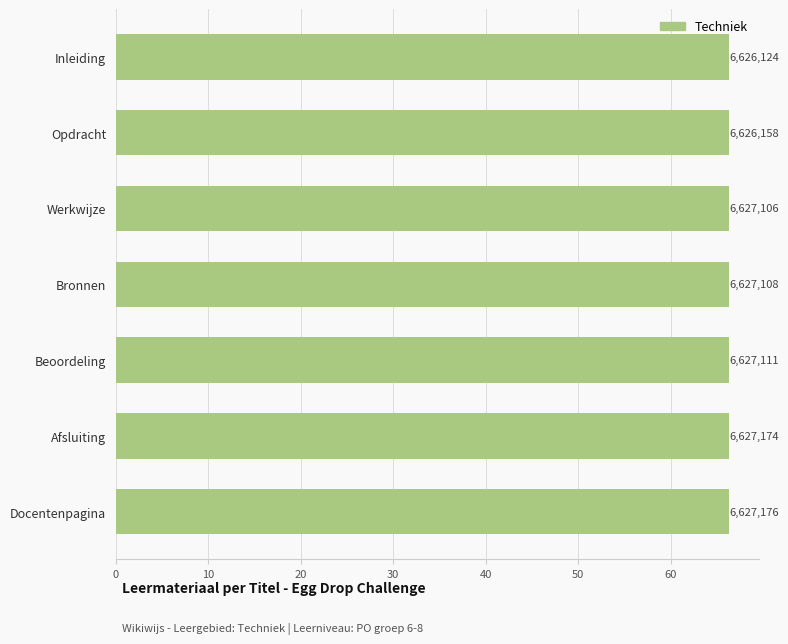

How many bars are there in total?

7